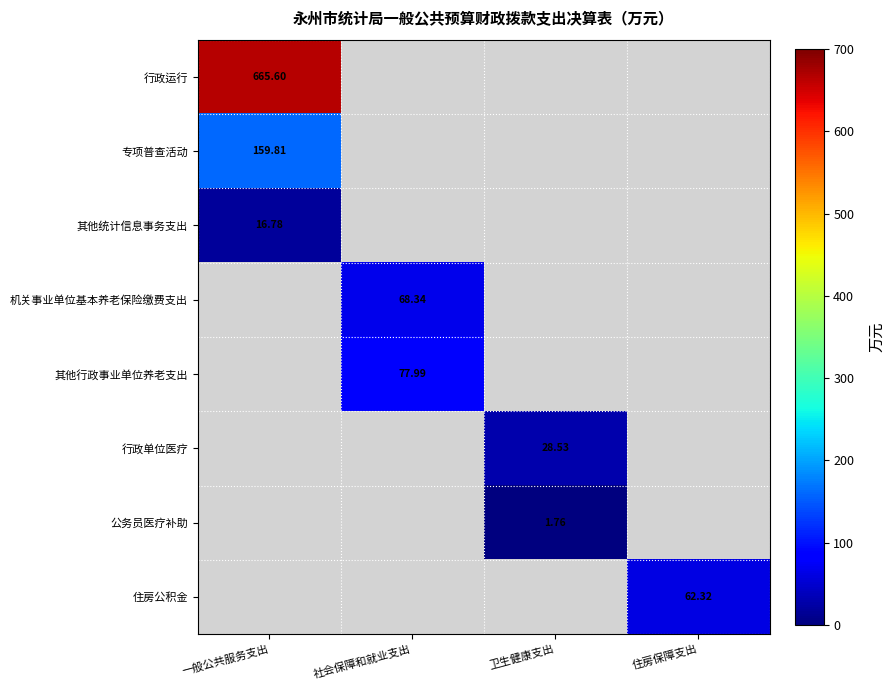

How many distinct data groups are displayed?

8